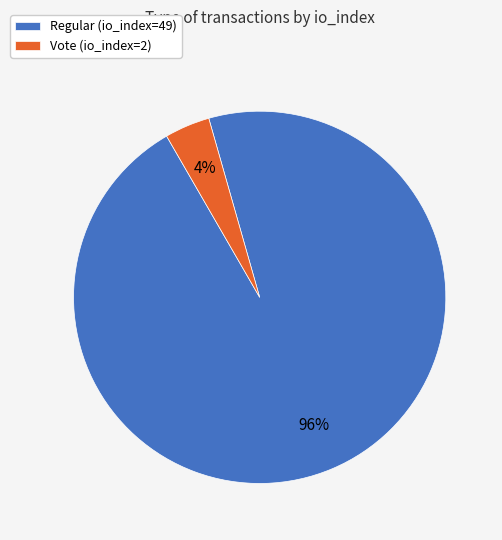

Which has a higher value, Regular (io_index=49) or Vote (io_index=2)?

Regular (io_index=49)